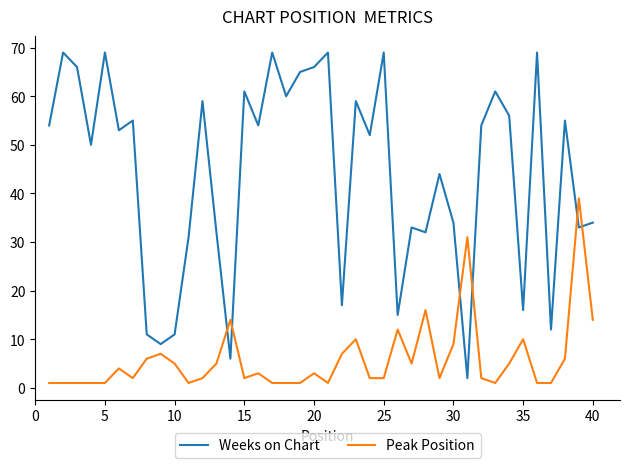

Reading left to right, extract all data points from this chart.

Weeks on Chart: 54	69	66	50	69	53	55	11	9	11	31	59	32	6	61	54	69	60	65	66	69	17	59	52	69	15	33	32	44	34	2	54	61	56	16	69	12	55	33	34
Peak Position: 1	1	1	1	1	4	2	6	7	5	1	2	5	14	2	3	1	1	1	3	1	7	10	2	2	12	5	16	2	9	31	2	1	5	10	1	1	6	39	14